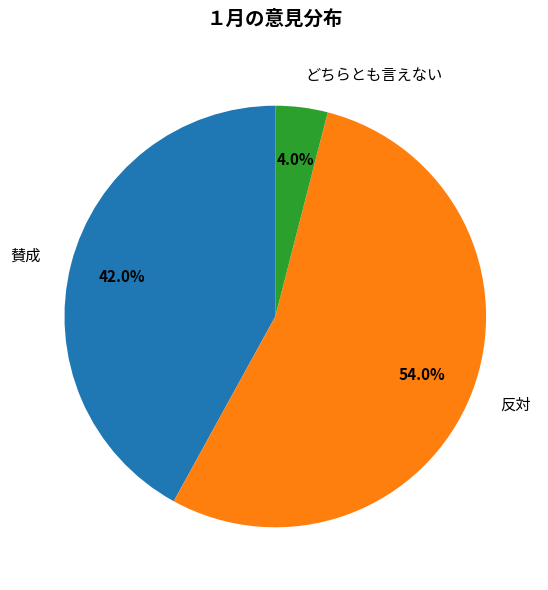

To the nearest percent, what percentage of the pie is 反対?

54%